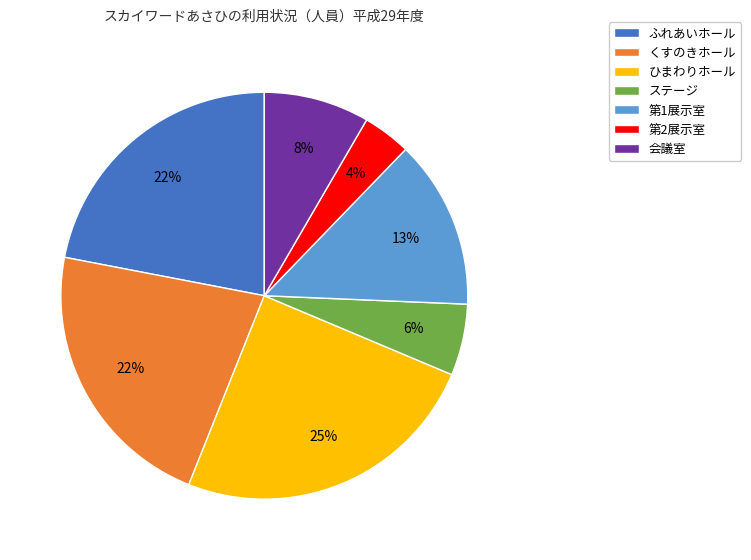

Which category has the biggest portion of the pie?

ひまわりホール